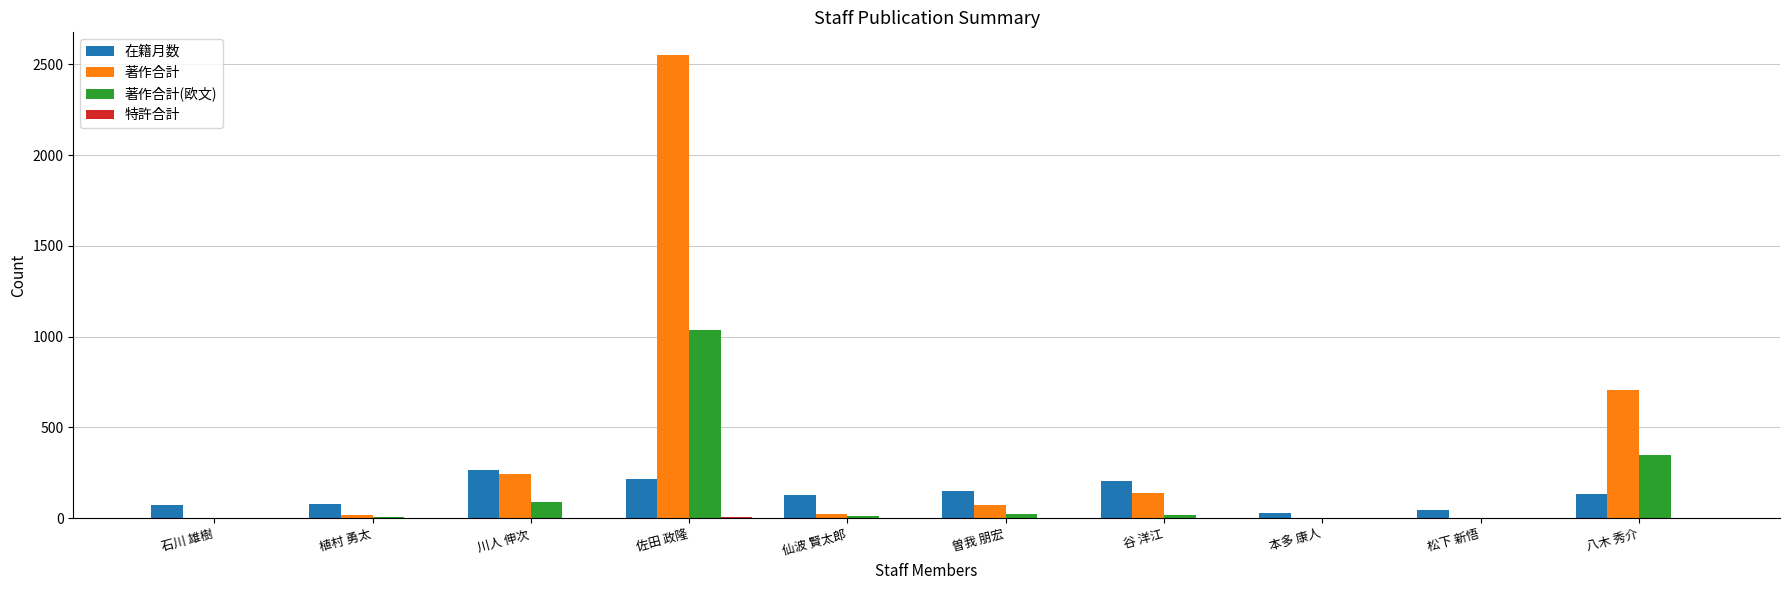

At which label is 著作合計(欧文) closest to 518?

八木 秀介